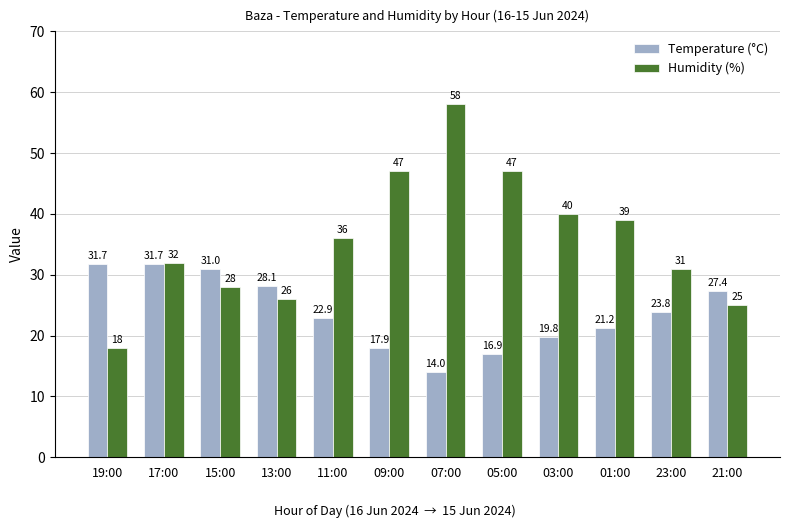

What is the average value of the Humidity (%) series?

35.6